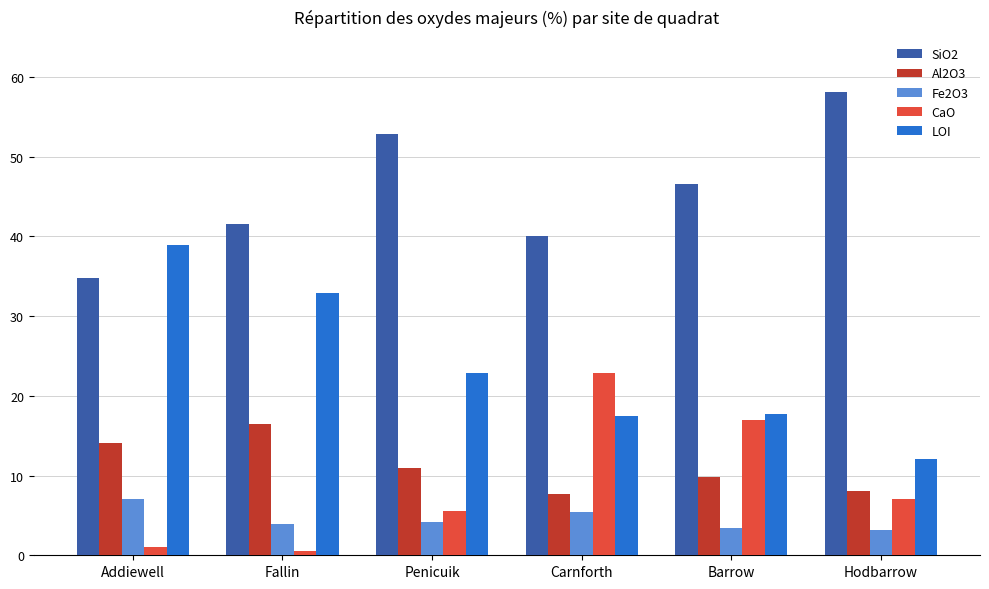

What is the maximum value shown in the chart?

58.1